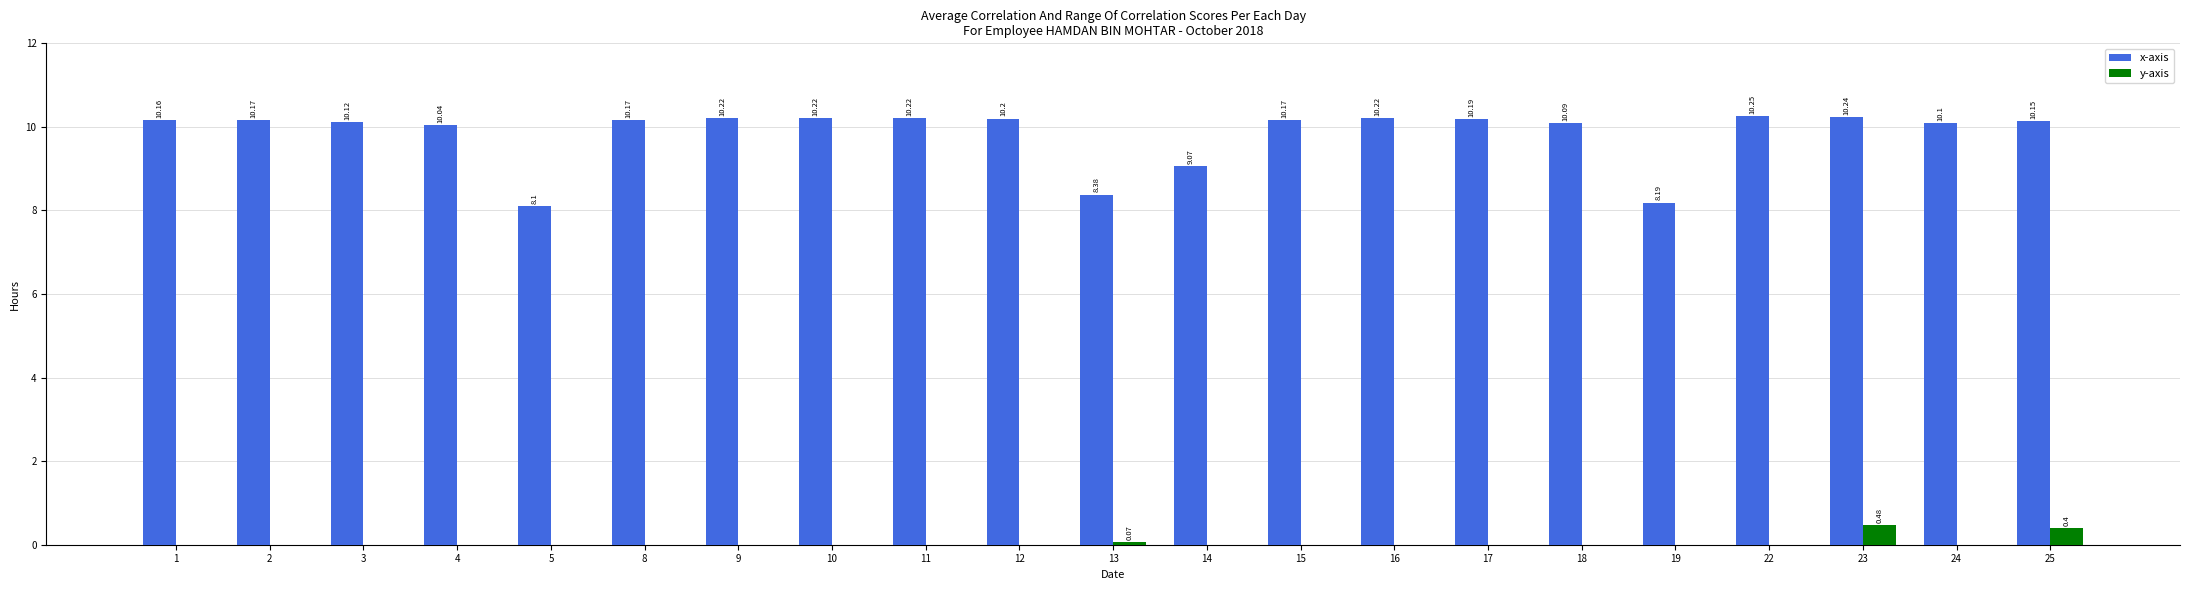

What is the total value across all series at 17?

10.2